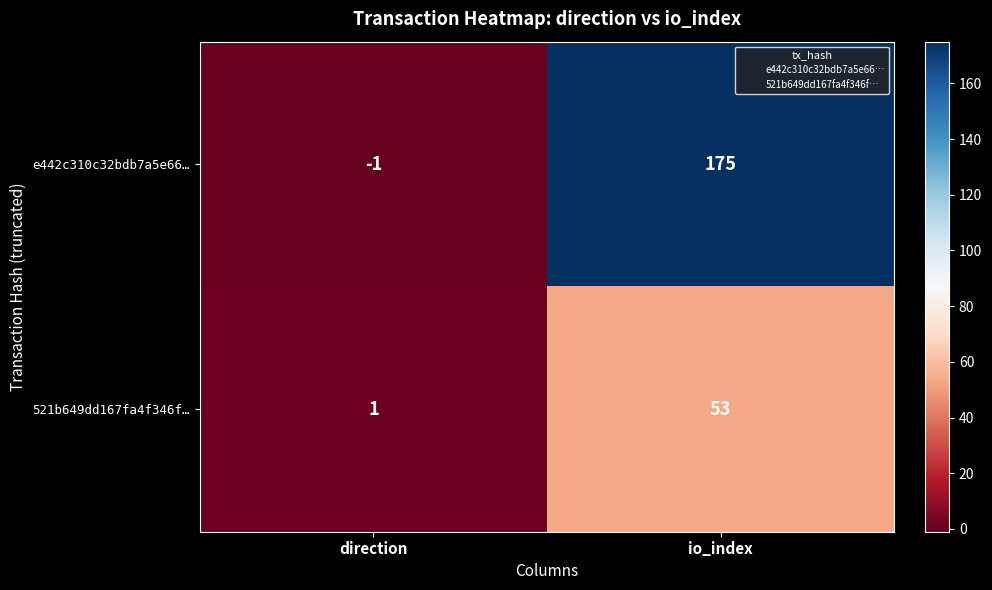

Which series has the largest range (max minus min)?

e442c310c32bdb7a5e66…